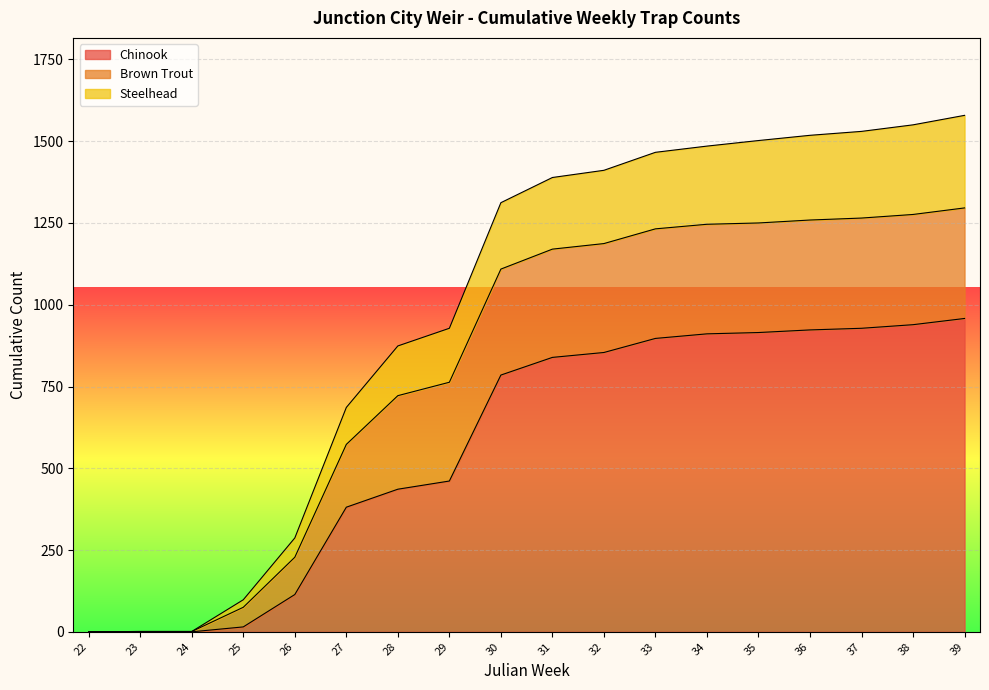

What is the average value of the Steelhead series?

979